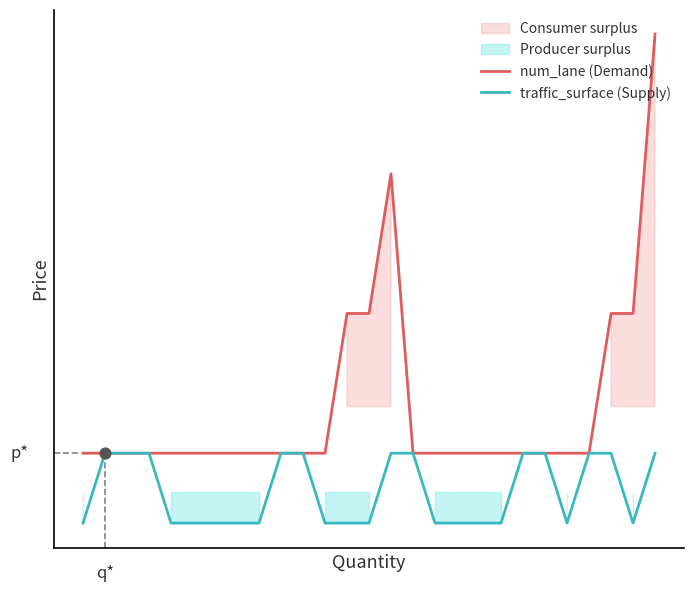

Which series has the largest total across all categories?

num_lane (Demand)